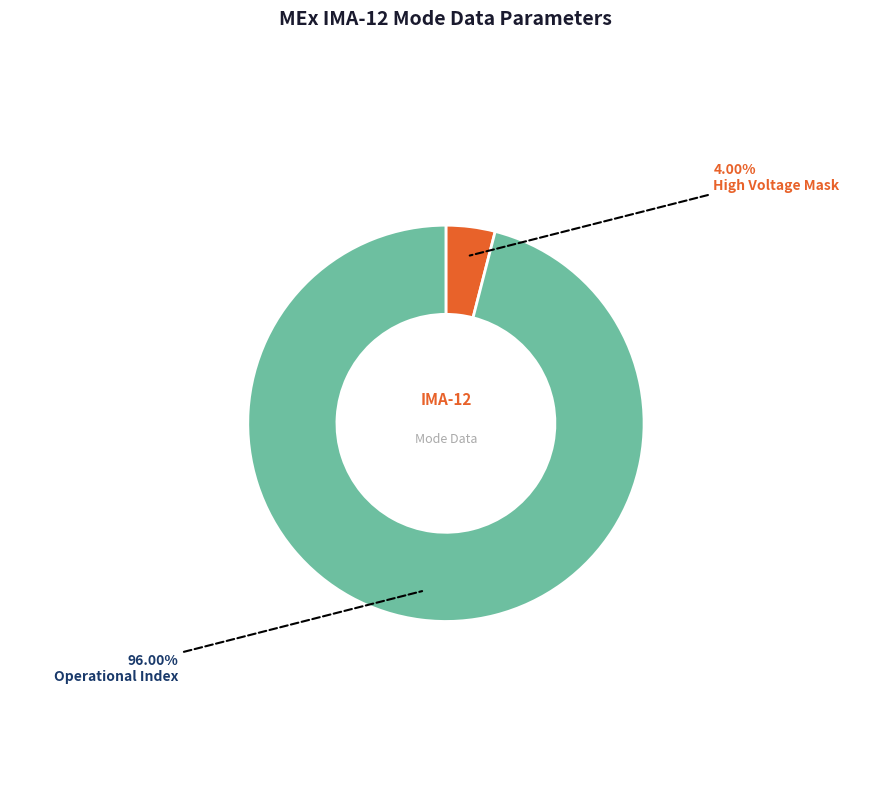

Is there any slice that represents more than half of the pie?

Yes